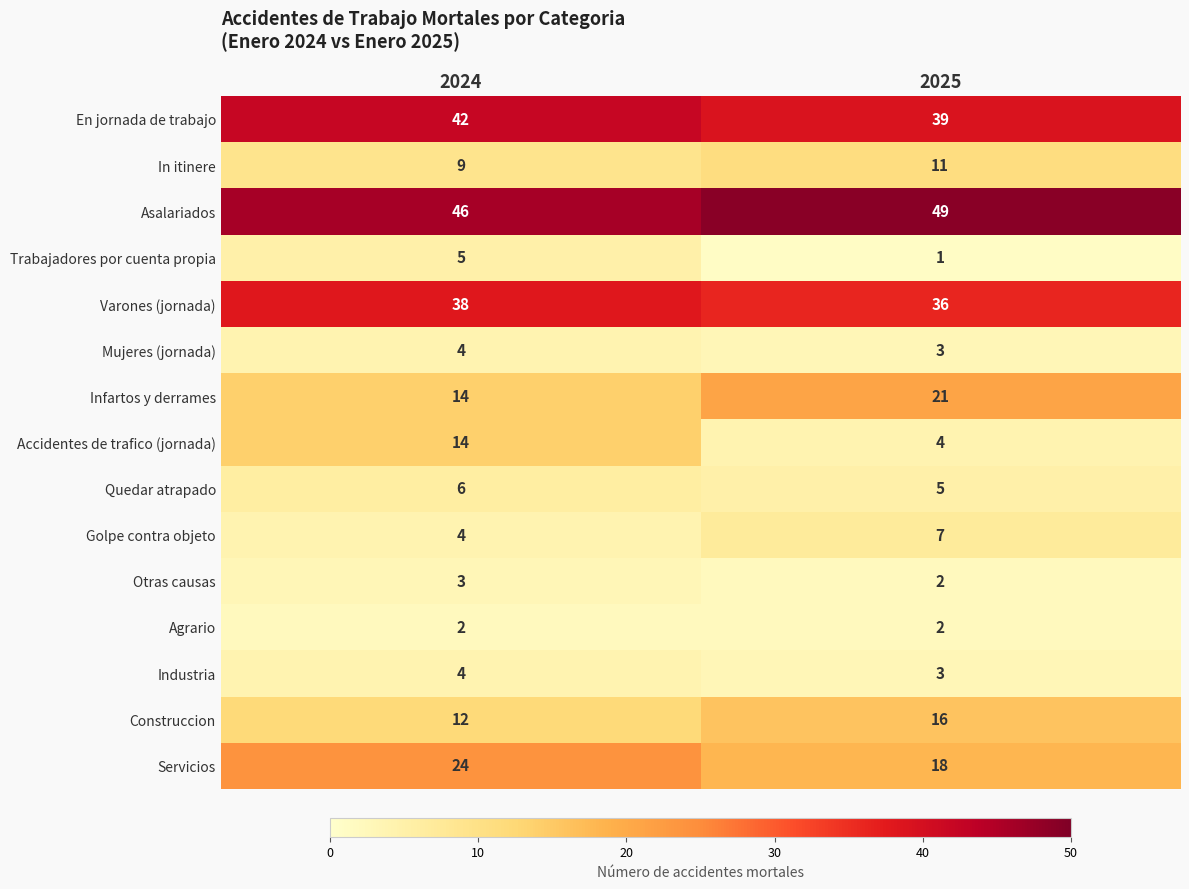

Rank the categories by Accidentes de trafico (jornada) value from highest to lowest.

2024, 2025